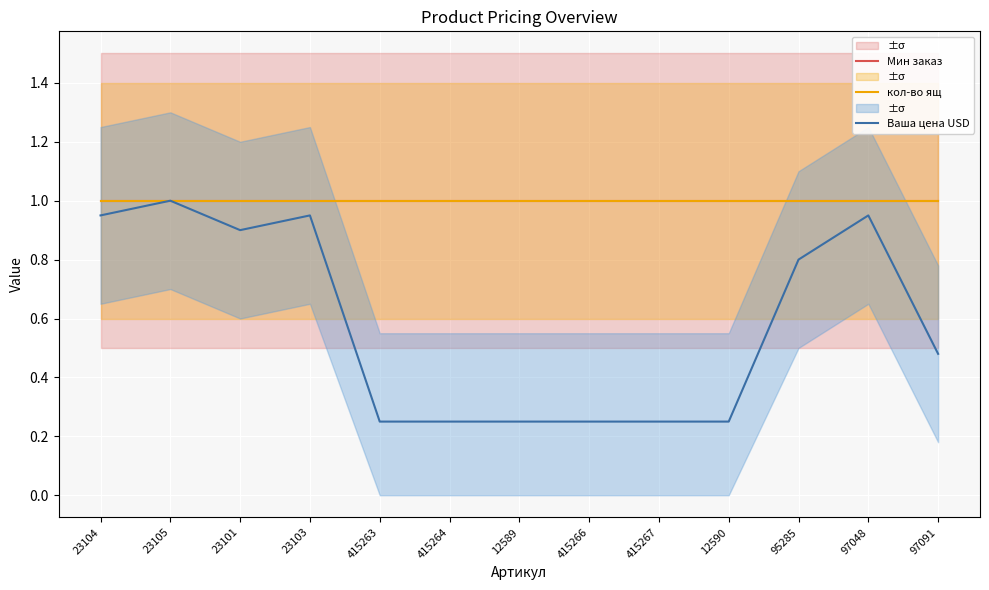

The Мин заказ series shows 0.5 at 415264. True or false?

False